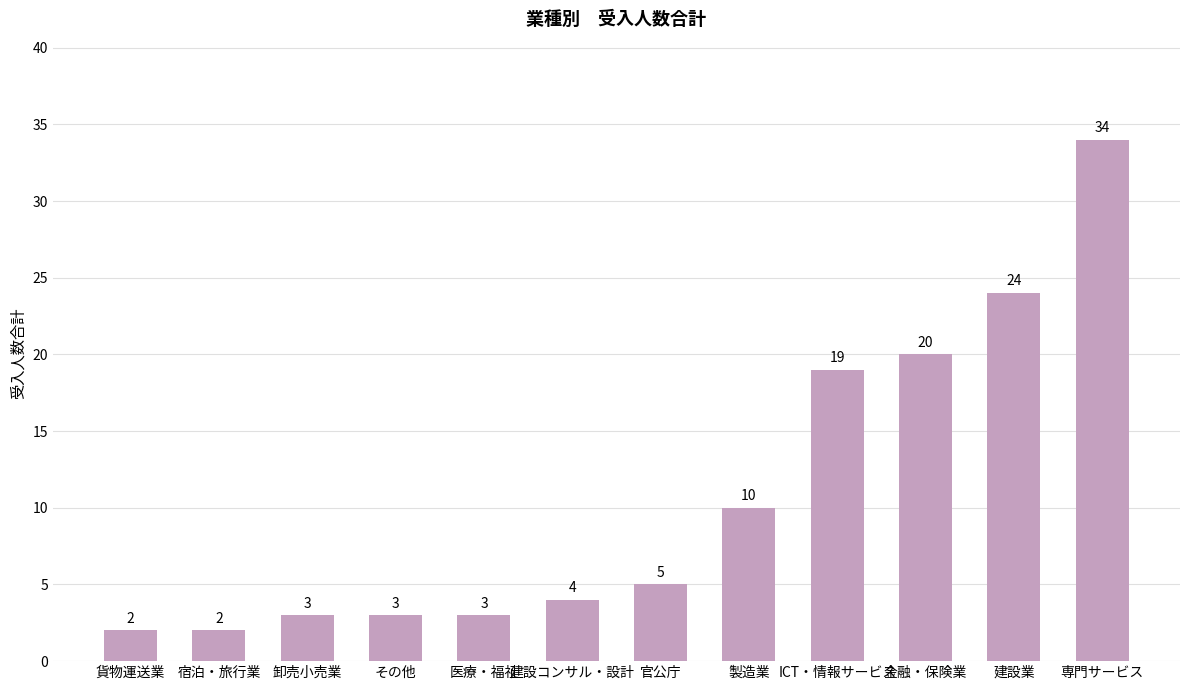

What is the label of the 2nd bar from the right?

建設業